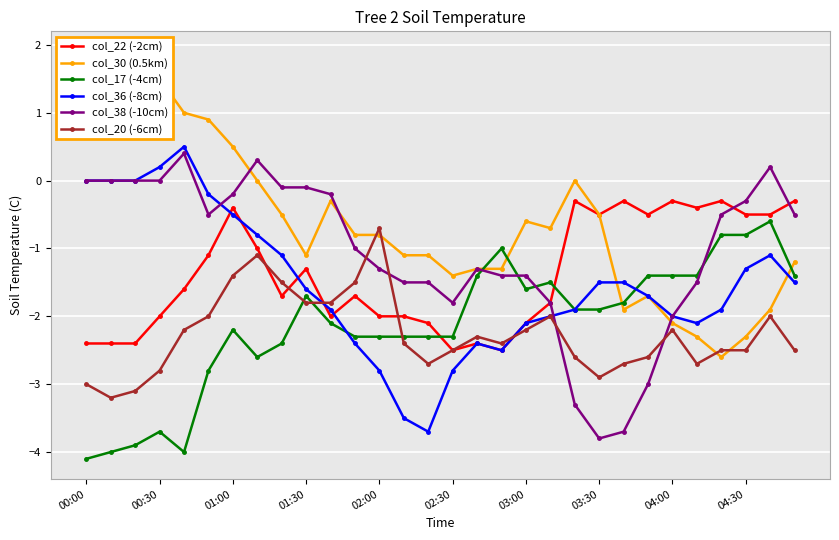

True or false: col_20 (-6cm) and col_38 (-10cm) cross at least once.

True